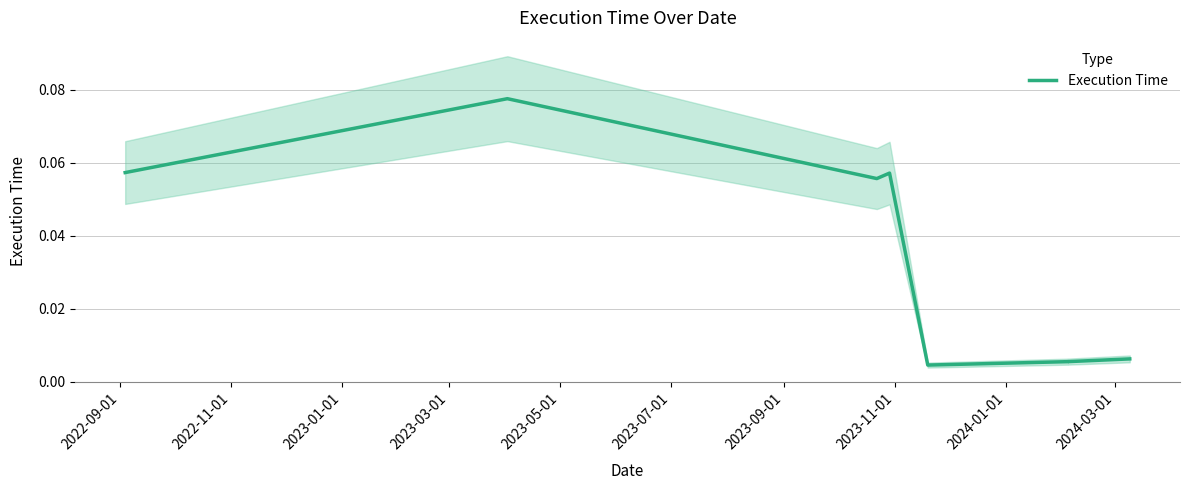

Between 2023-03-01 and 2023-01-01, which is larger?

2023-03-01